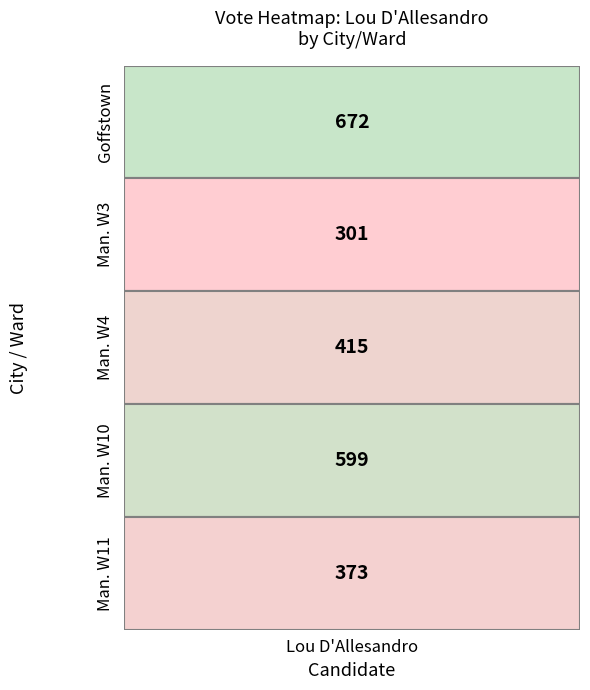

Between 0 and 3, which series saw the biggest shift?

Goffstown